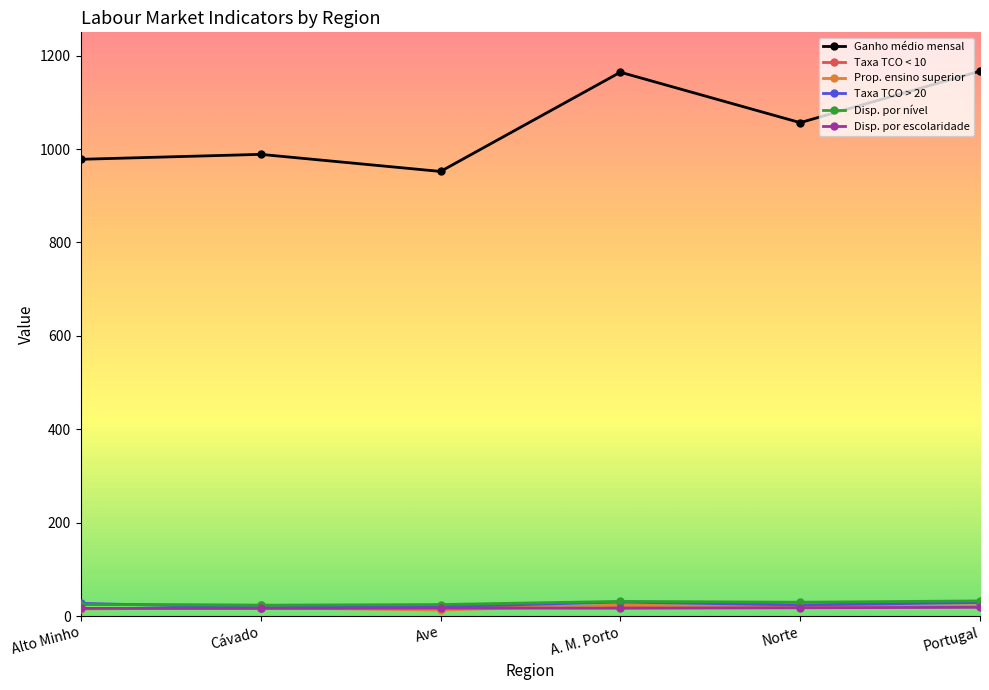

True or false: Ganho médio mensal and Prop. ensino superior intersect in this chart.

False